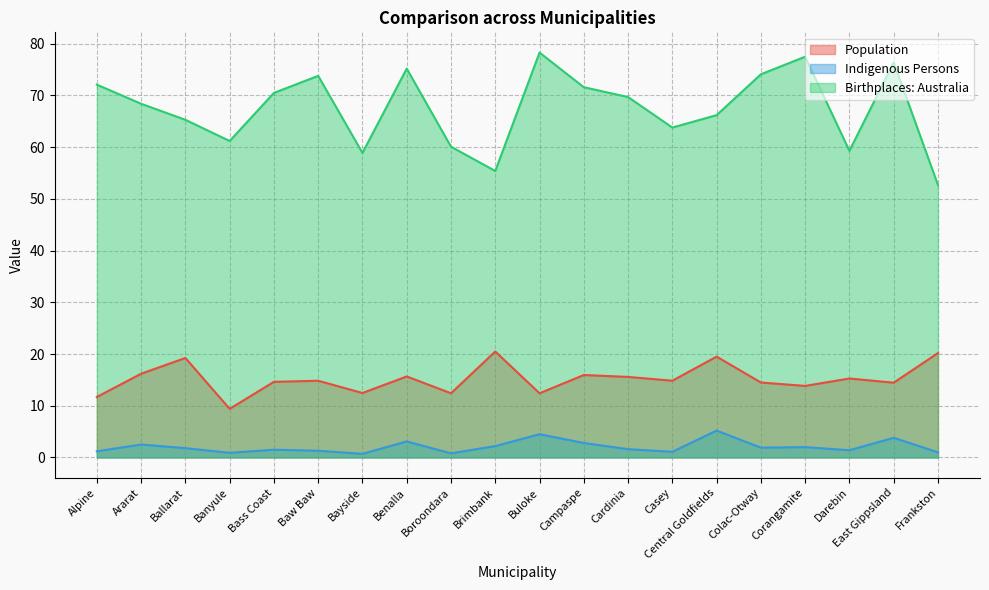

Reading right to left, extract all data points from this chart.

Population: 20.2	14.5	15.3	13.8	14.5	19.5	14.8	15.6	15.9	12.4	20.5	12.4	15.7	12.5	14.8	14.6	9.4	19.2	16.2	11.7
Indigenous Persons: 1.0	3.8	1.4	2.0	1.9	5.2	1.1	1.6	2.8	4.5	2.2	0.8	3.1	0.7	1.3	1.5	0.9	1.8	2.5	1.2
Birthplaces: Australia: 52.7	76.4	59.3	77.5	74.1	66.2	63.8	69.7	71.6	78.3	55.4	60.1	75.2	58.9	73.8	70.5	61.2	65.3	68.4	72.1